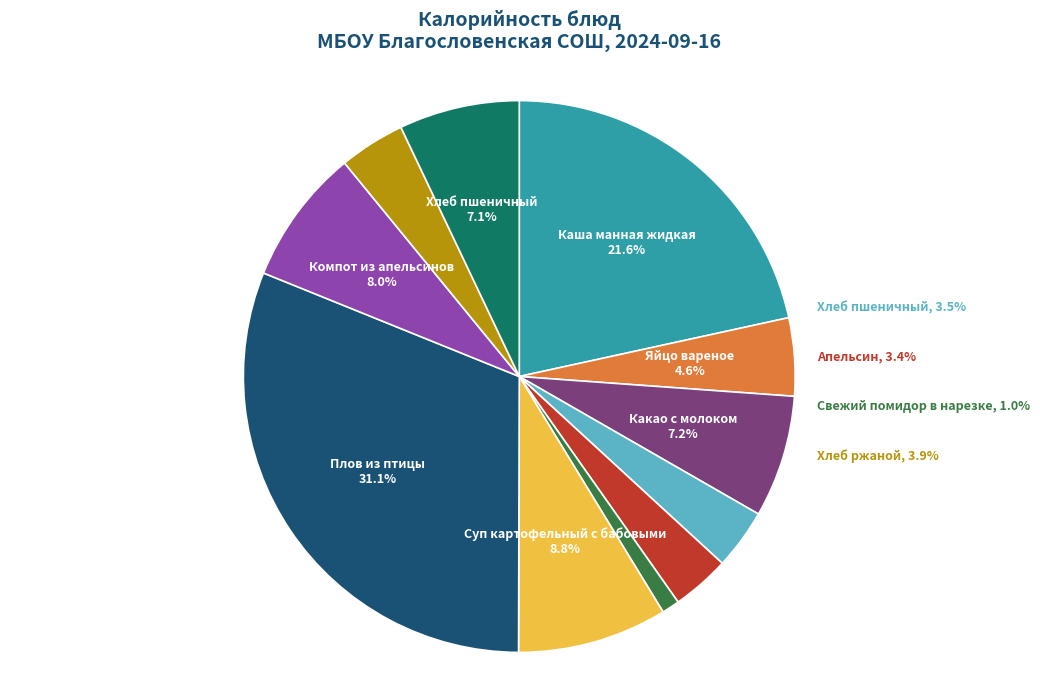

To the nearest percent, what is the difference between the Компот из апельсинов and Яйцо вареное slice percentages?

3%